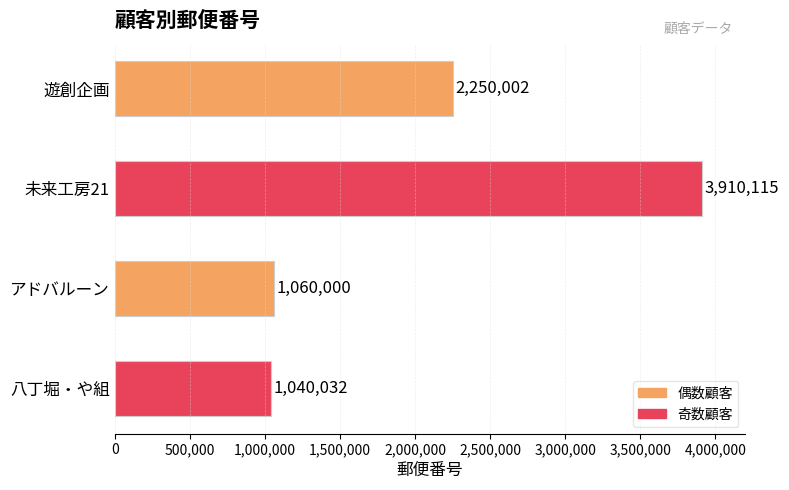

Read the value at 遊創企画, to the nearest 100.

2250000